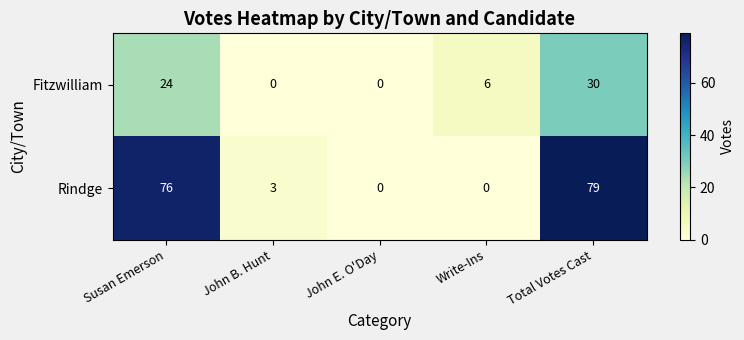

What is the maximum value for Rindge?

79